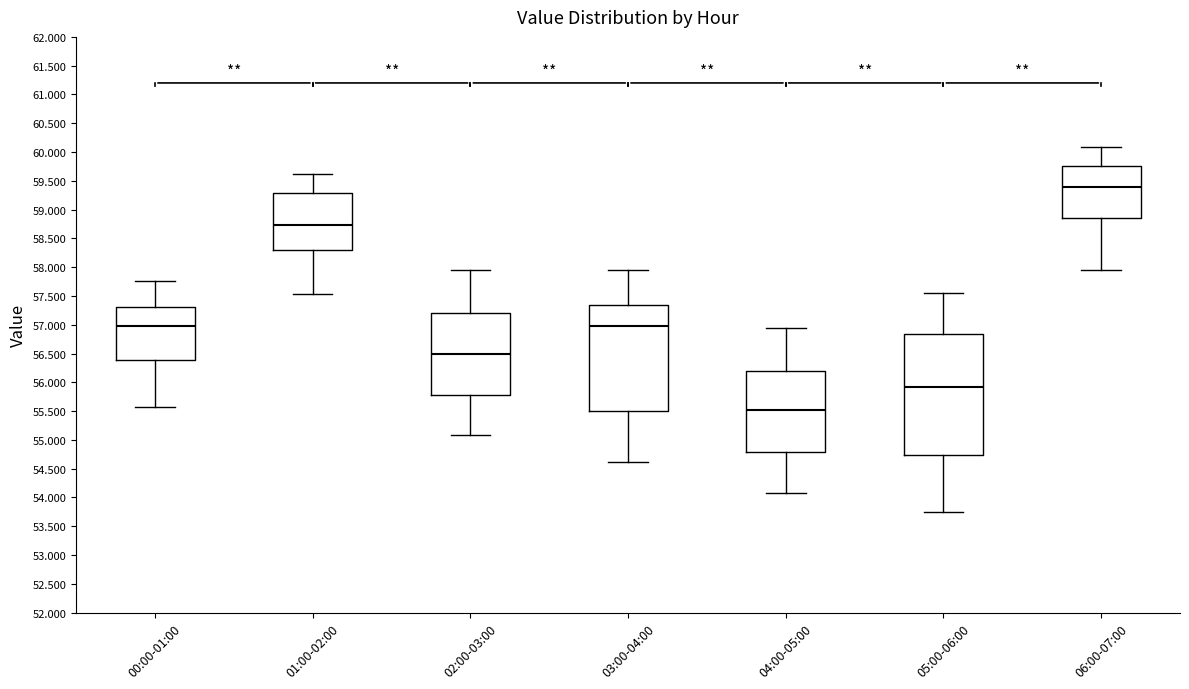

Which box's median line is the highest?

06:00-07:00